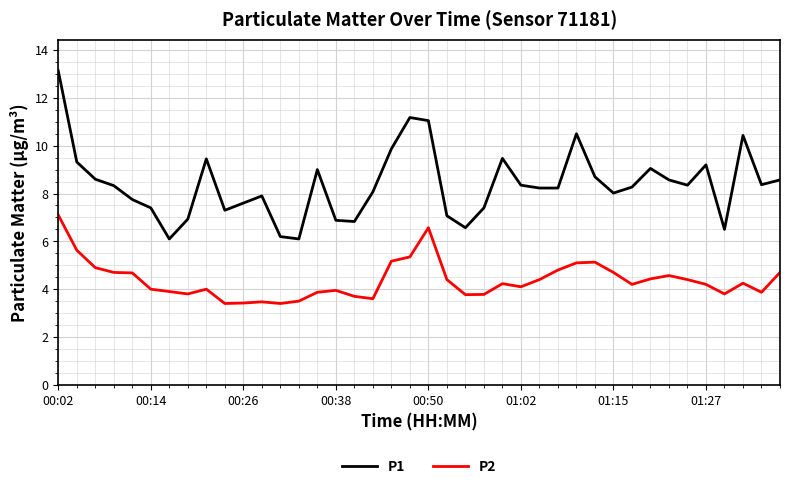

True or false: P2 has more than 0 interior local peaks.

True